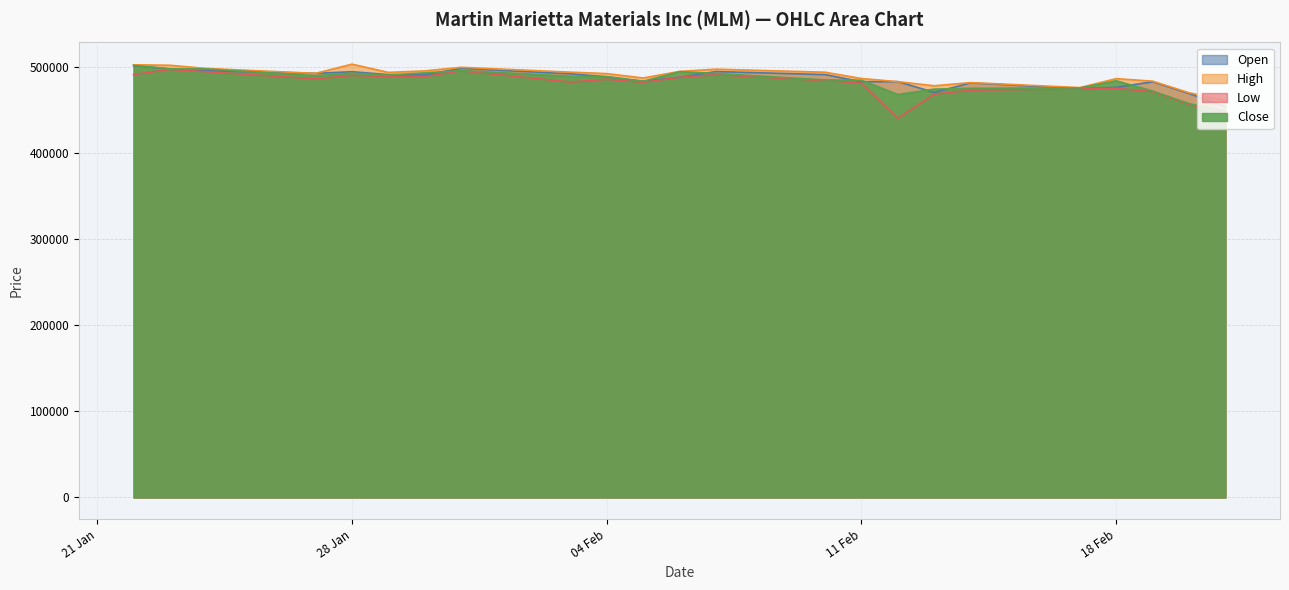

Is it true that Low equals 482631 at 03.02.2025?

True